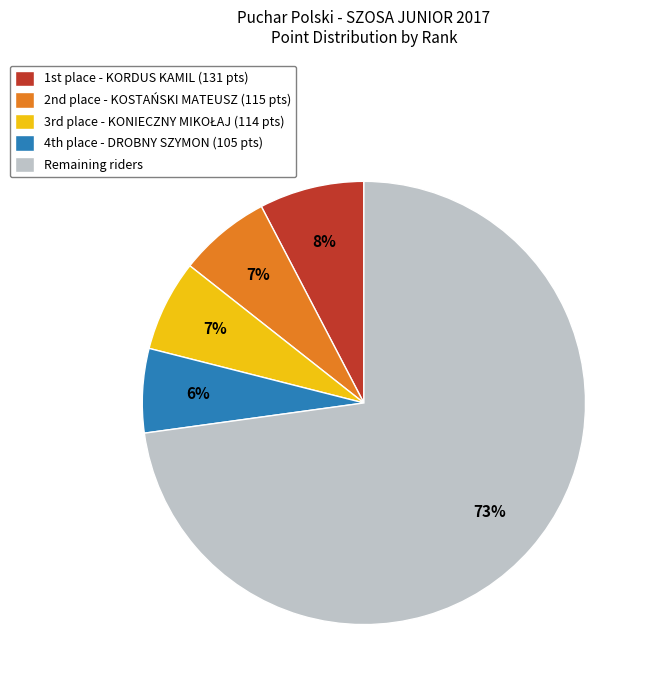

Does any single category account for the majority?

Yes